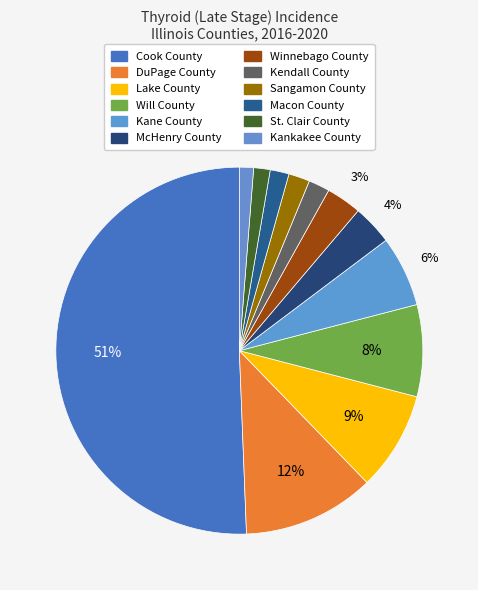

To the nearest percent, what percentage of the pie is Will County?

8%